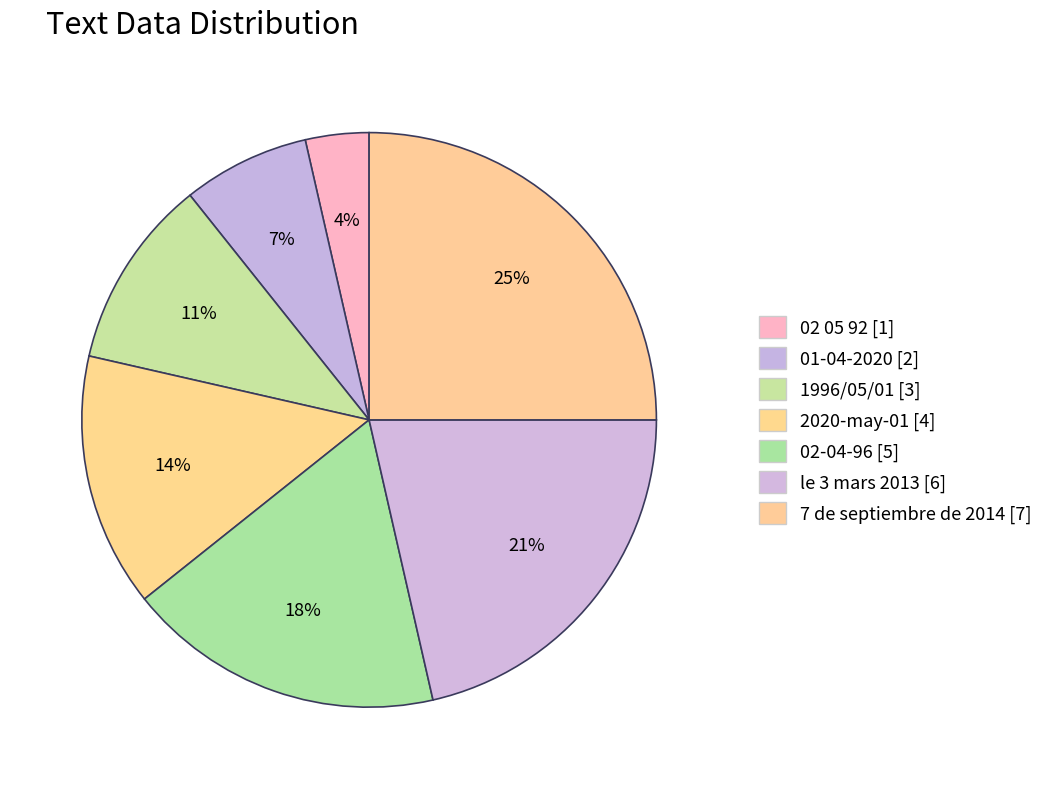

To the nearest percent, what is the difference between the largest and smallest slice percentages?

21%